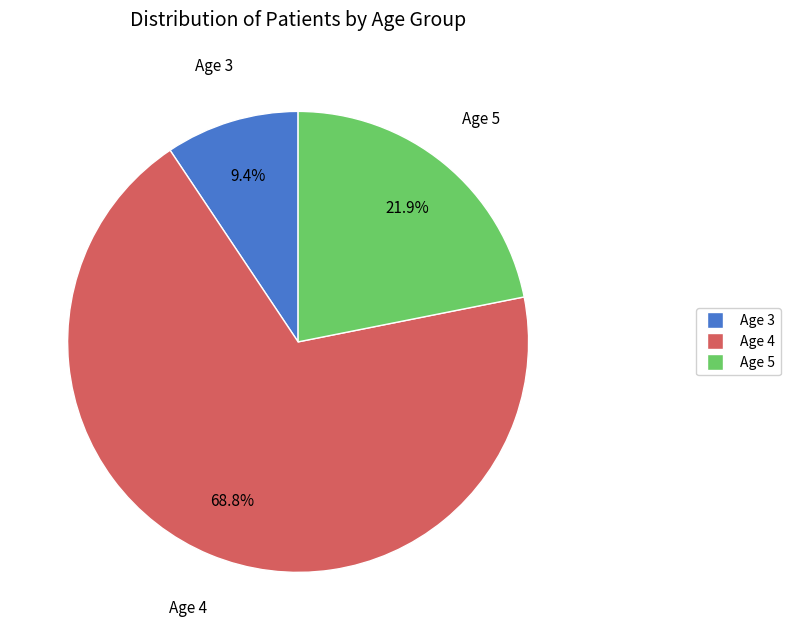

Do Age 5 and Age 3 together represent more than half of the pie?

No